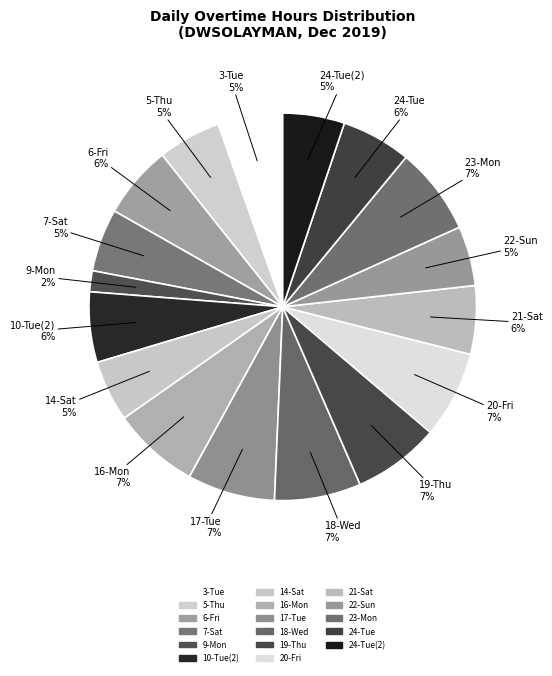

Which slice is the smallest?

9-Mon